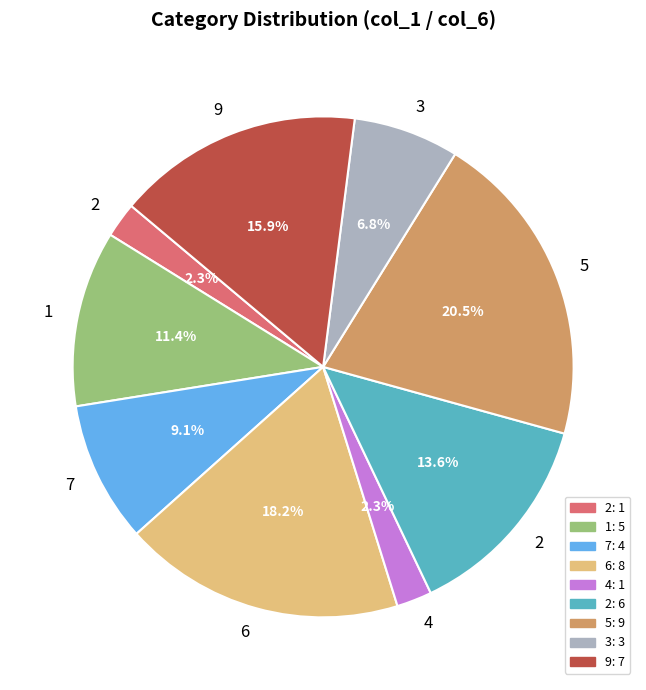

Does any single category account for the majority?

No